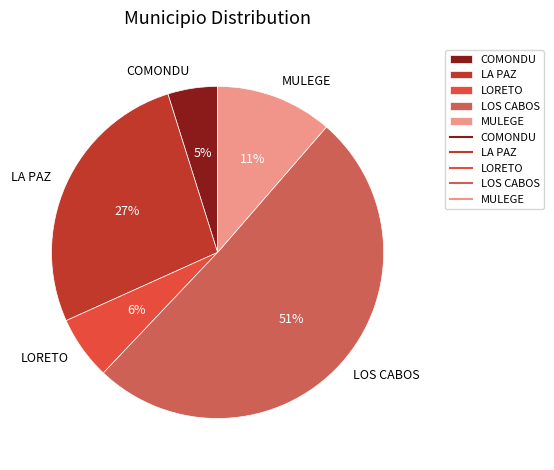

Is LORETO the majority of the pie?

No